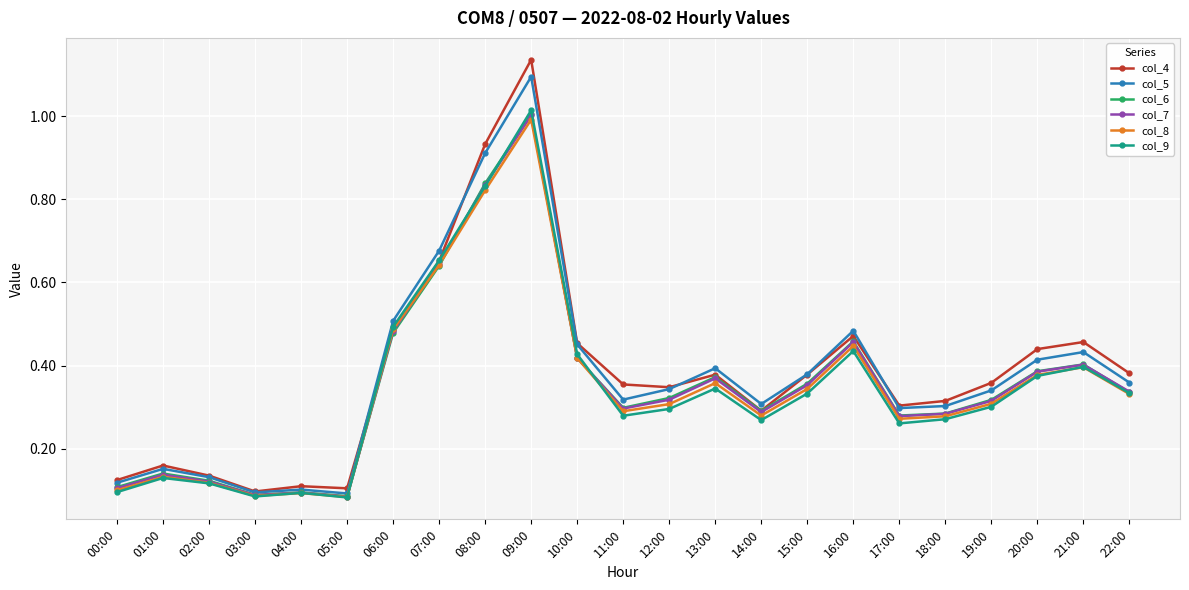

Which series has the widest spread of values?

col_4